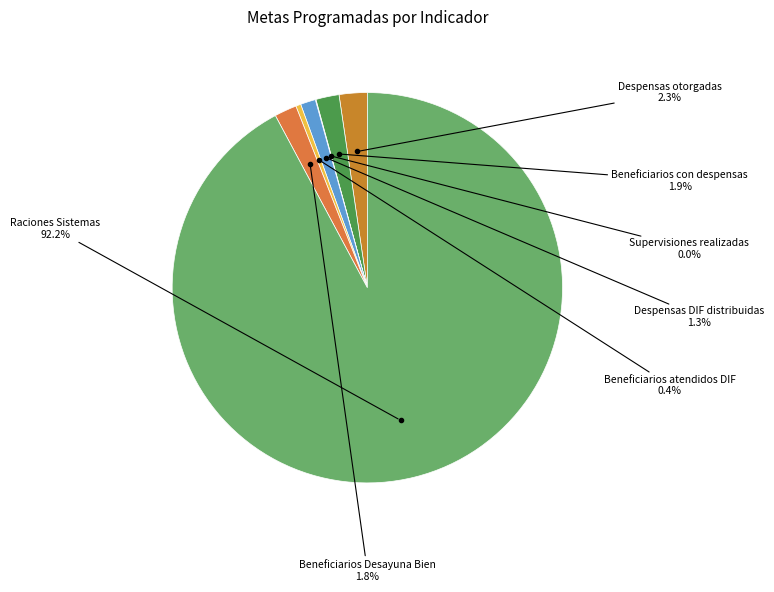

Is the sum of Despensas otorgadas and Beneficiarios atendidos DIF greater than half?

No